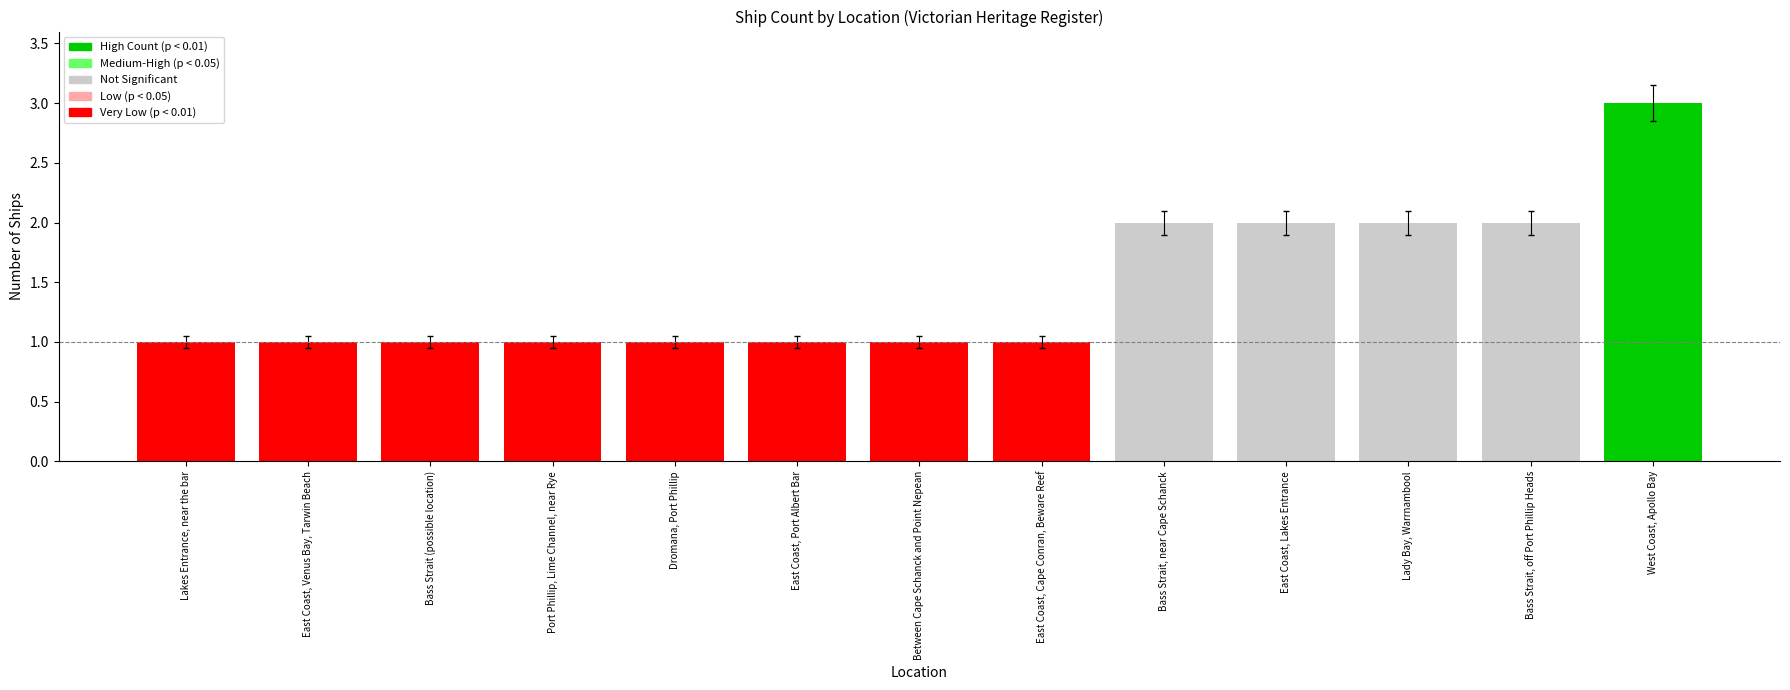

What is the greatest value displayed?

3